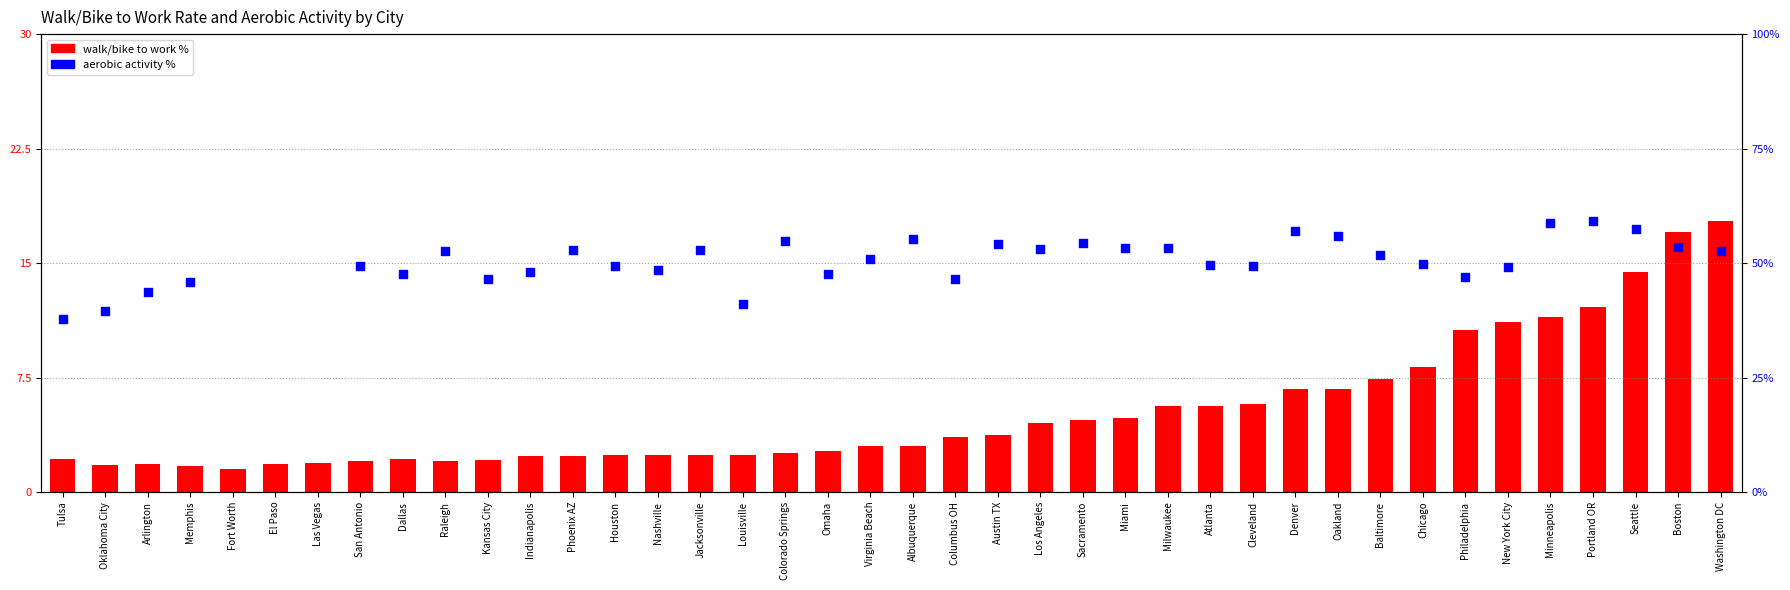

Which series has the largest total across all categories?

walk/bike to work %